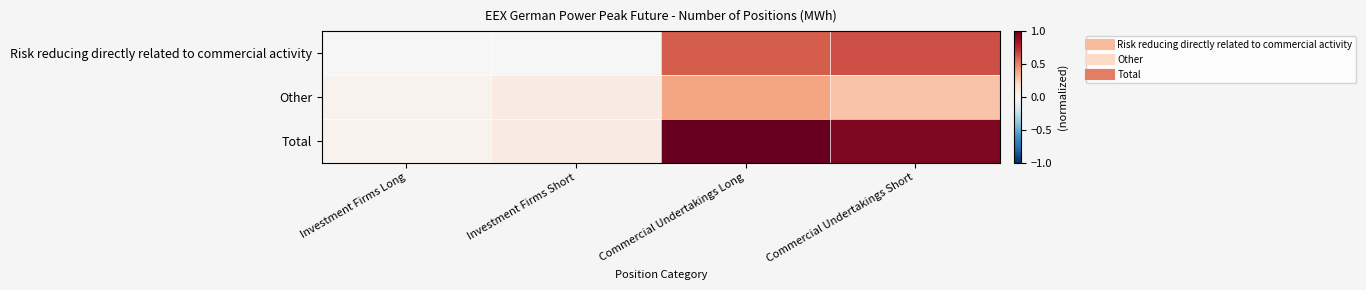

Reading left to right, extract all data points from this chart.

Risk reducing directly related to commercial activity: Investment Firms Long=0.0	Investment Firms Short=0.0	Commercial Undertakings Long=0.6	Commercial Undertakings Short=0.6
Other: Investment Firms Long=0.0	Investment Firms Short=0.1	Commercial Undertakings Long=0.4	Commercial Undertakings Short=0.3
Total: Investment Firms Long=0.0	Investment Firms Short=0.1	Commercial Undertakings Long=1.0	Commercial Undertakings Short=0.9